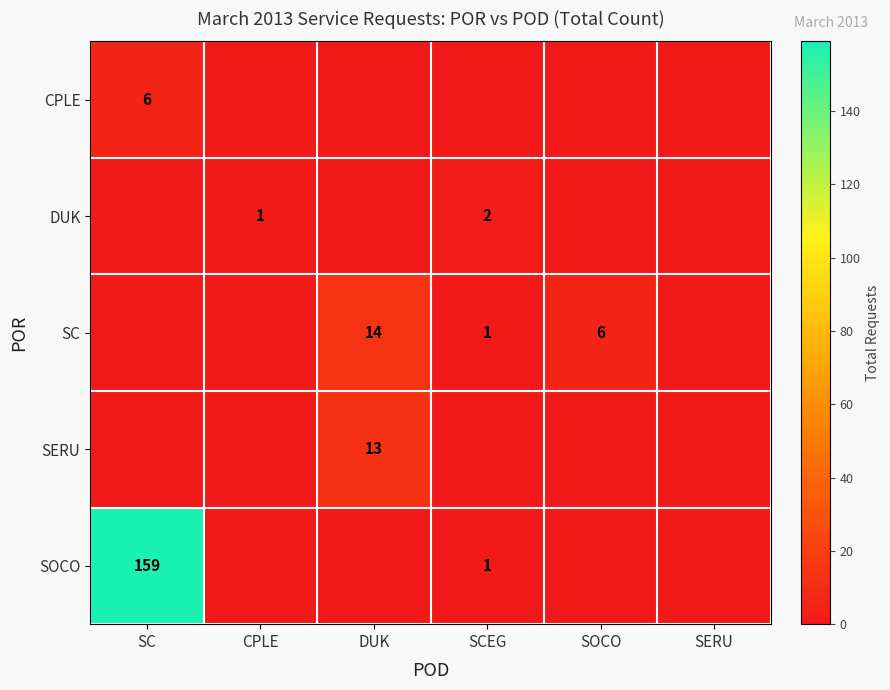

What is the sum of the SC values at SOCO and DUK?

20